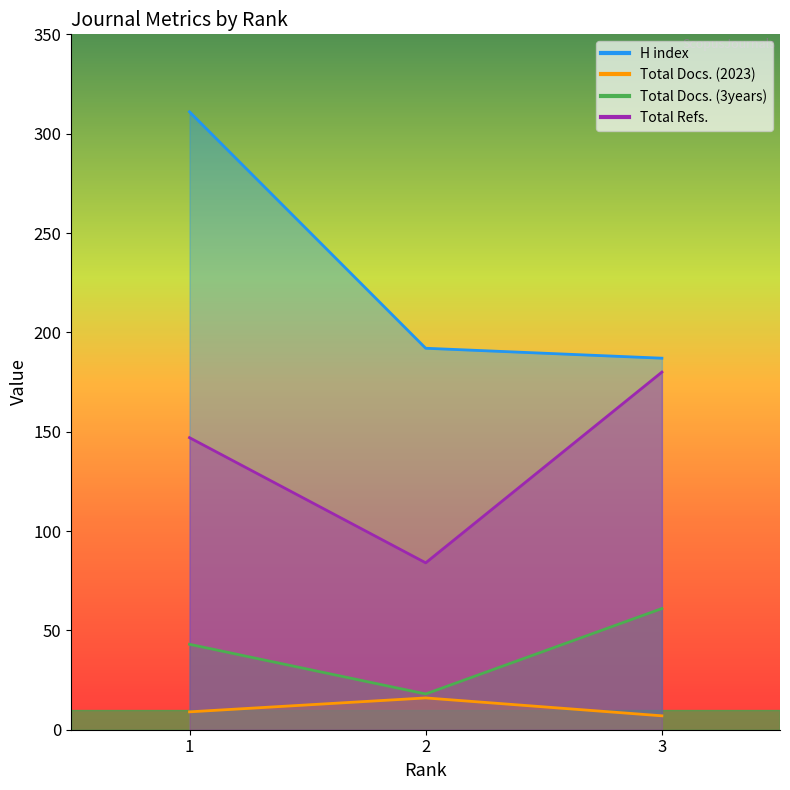

True or false: Total Docs. (2023) has a value of 16 at 2.

True